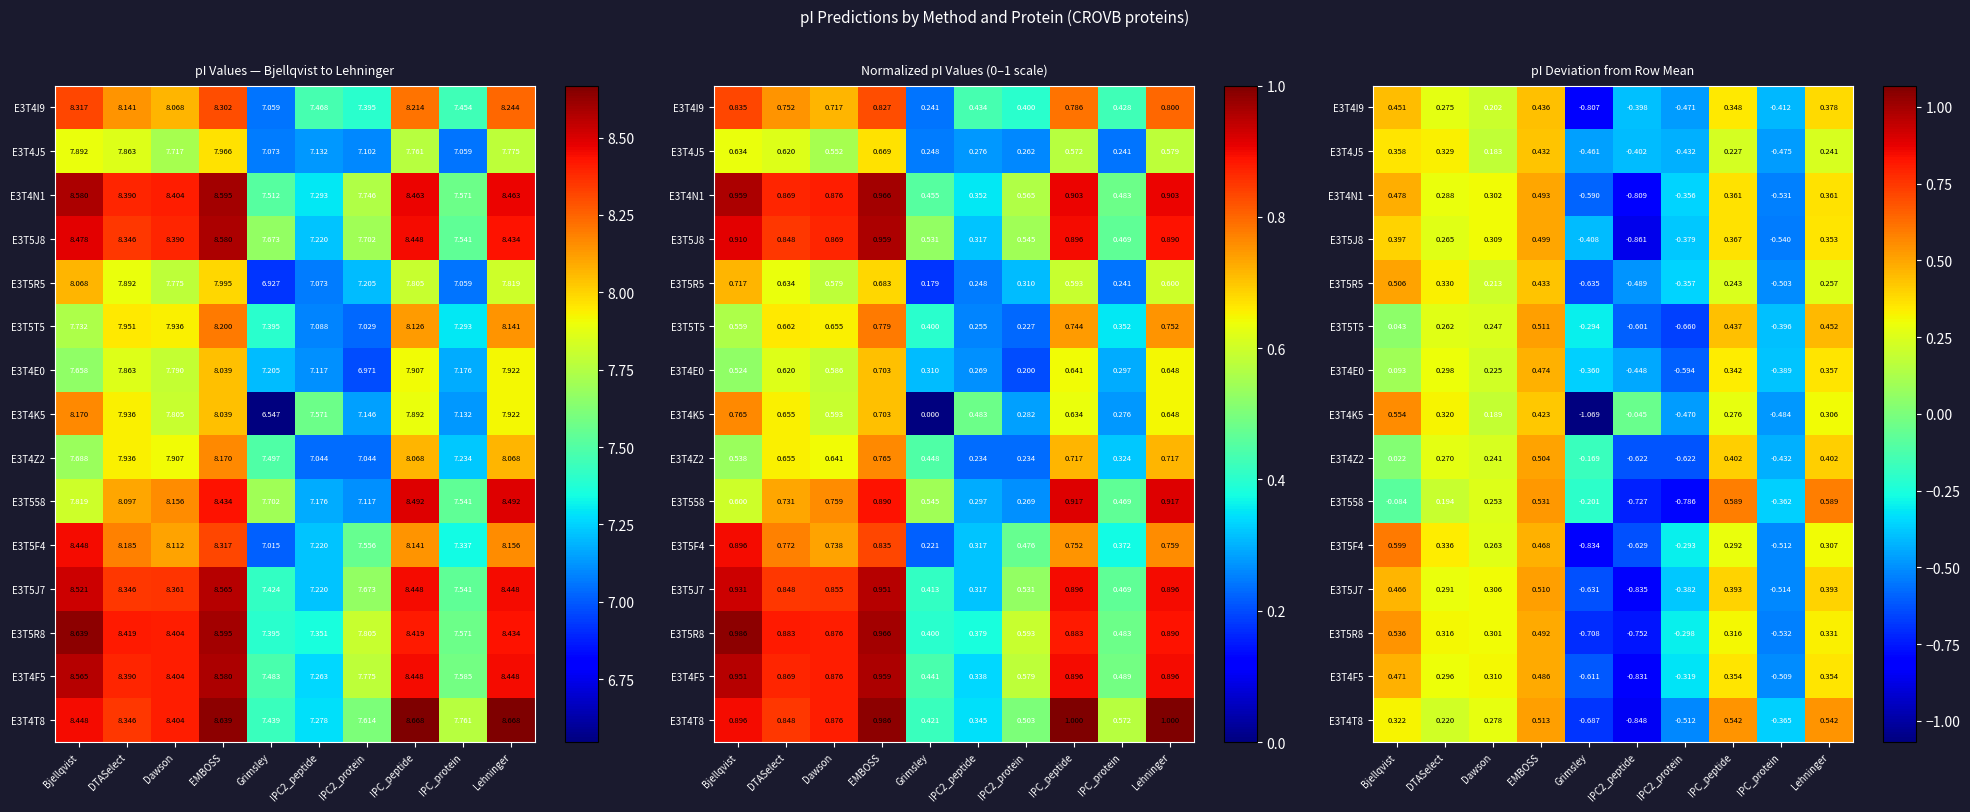

Which series has the widest spread of values?

E3T4K5